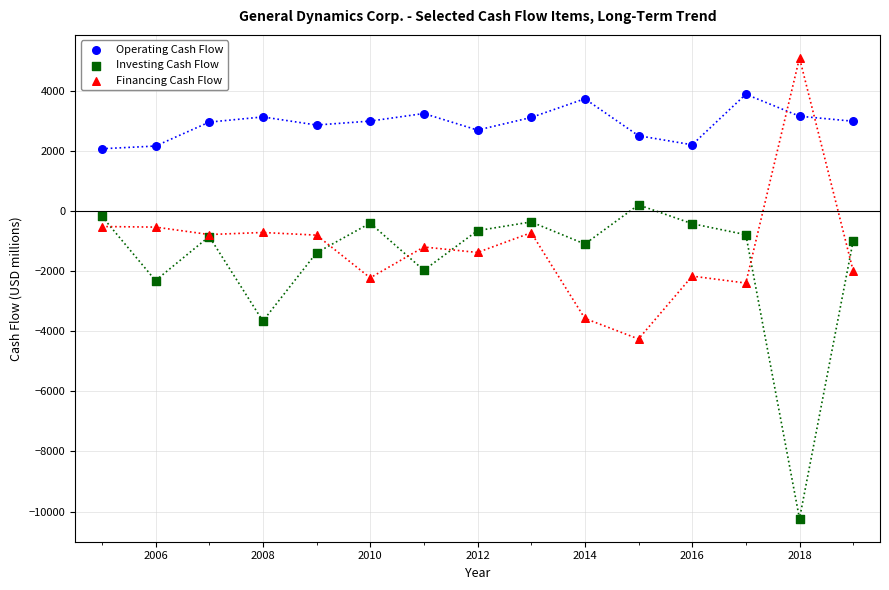

In the Investing Cash Flow series, what Y value is closest to -5017?

-3662